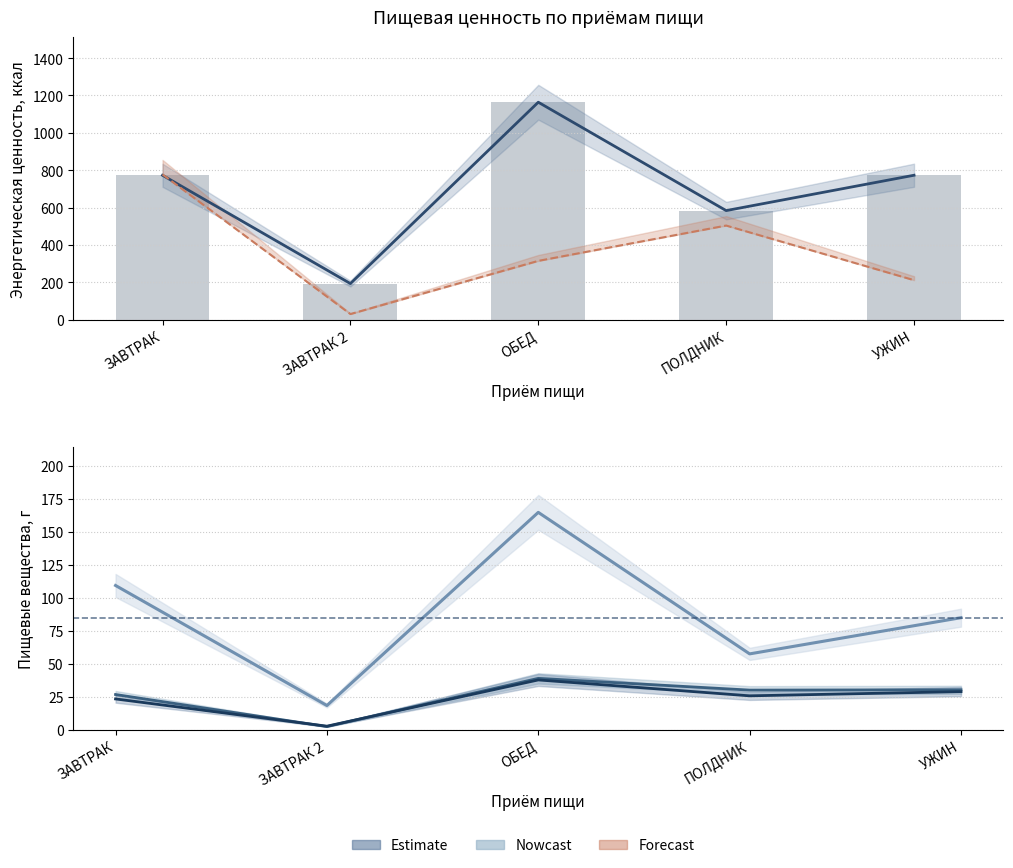

Are the bars horizontal?

No